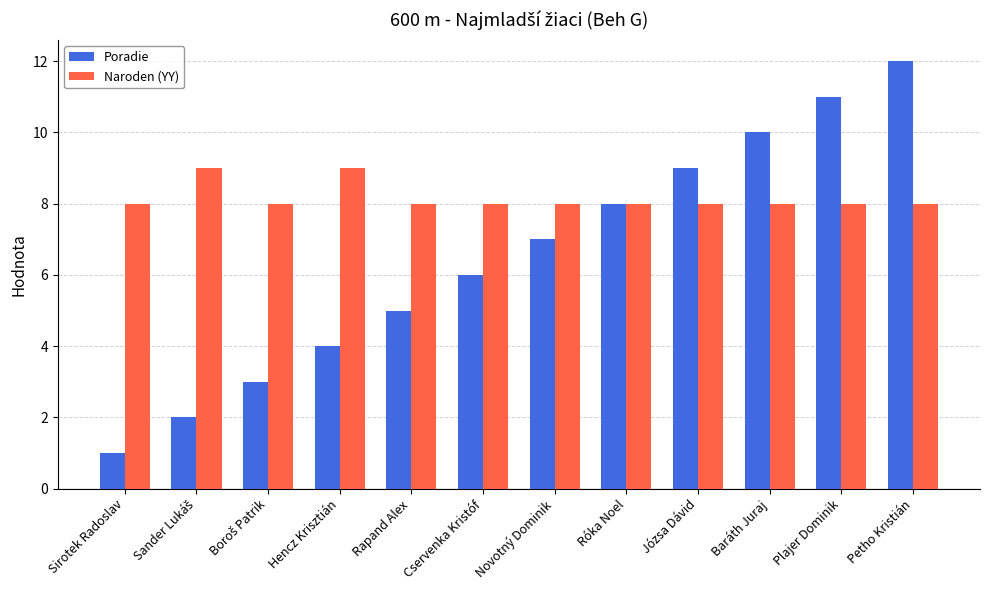

Rank the series at Petho Kristián from highest to lowest value.

Poradie, Naroden (YY)